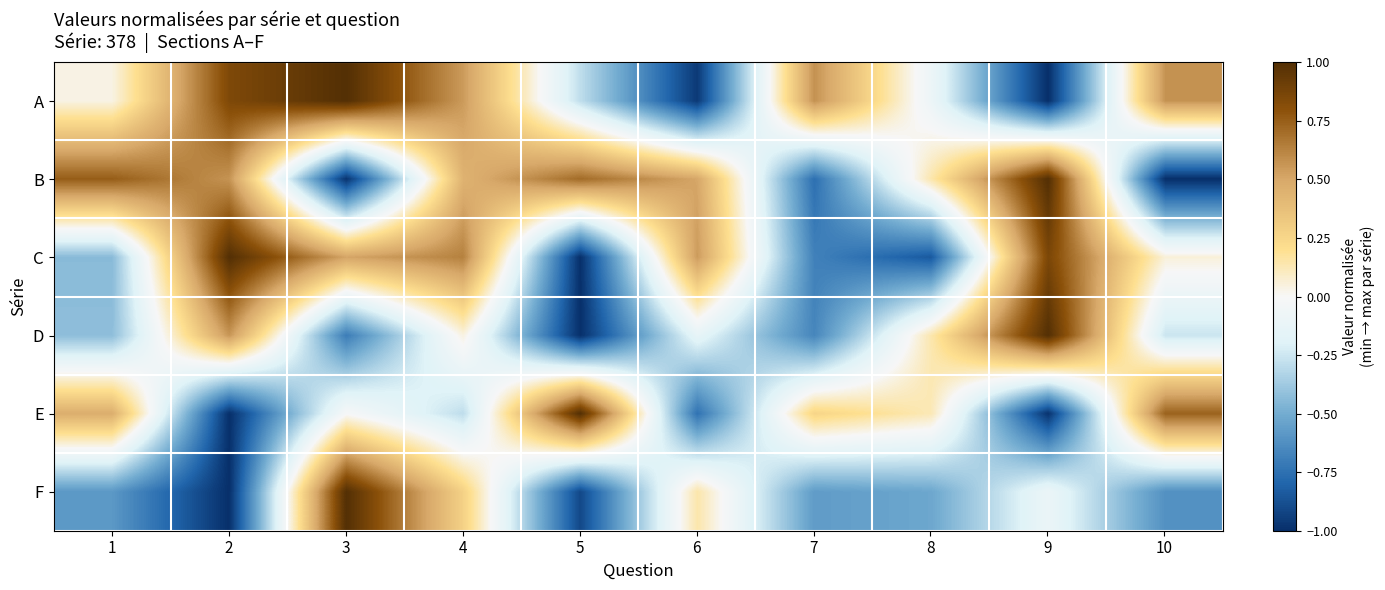

What is the difference between the highest and lowest values at 3?

2.0